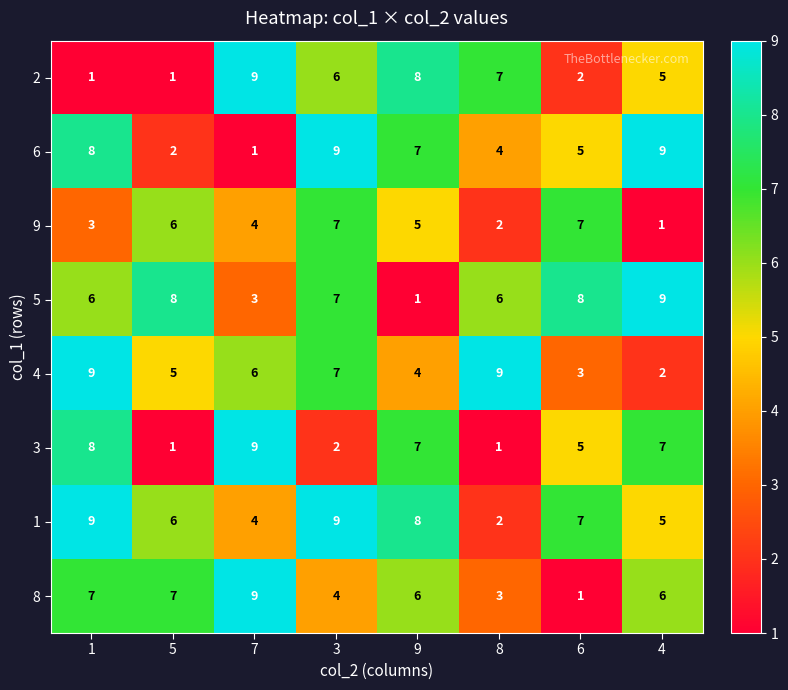

Is the value of 2 at 7 greater than the value of 1 at 5?

Yes